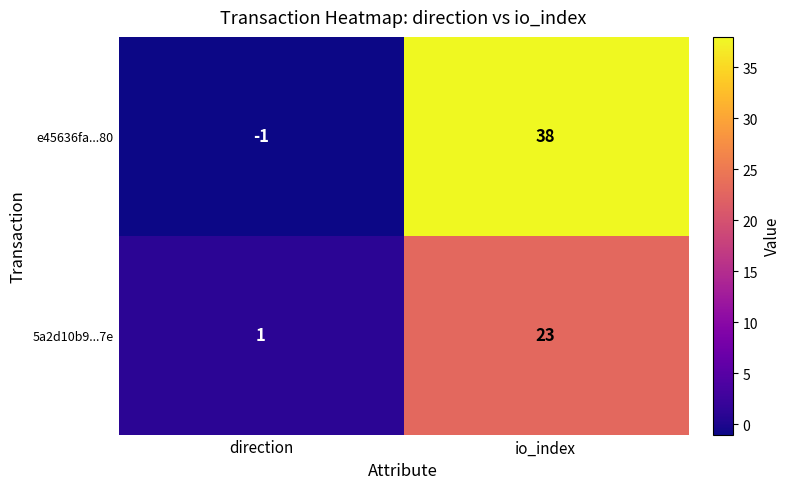

Rank the series by their maximum value, from lowest to highest.

5a2d10b9...7e, e45636fa...80